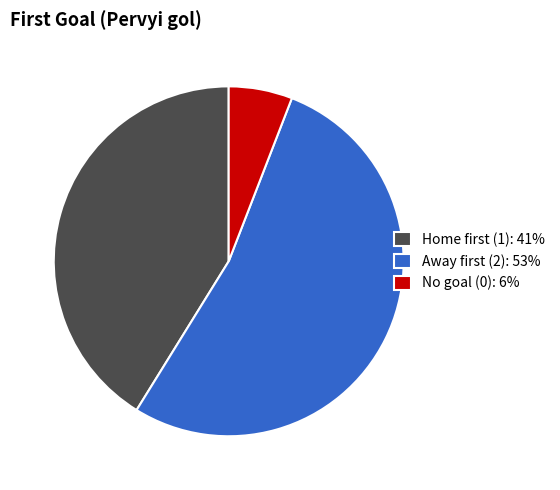

Is it true that No goal (0): 6% is 6% of the pie?

True